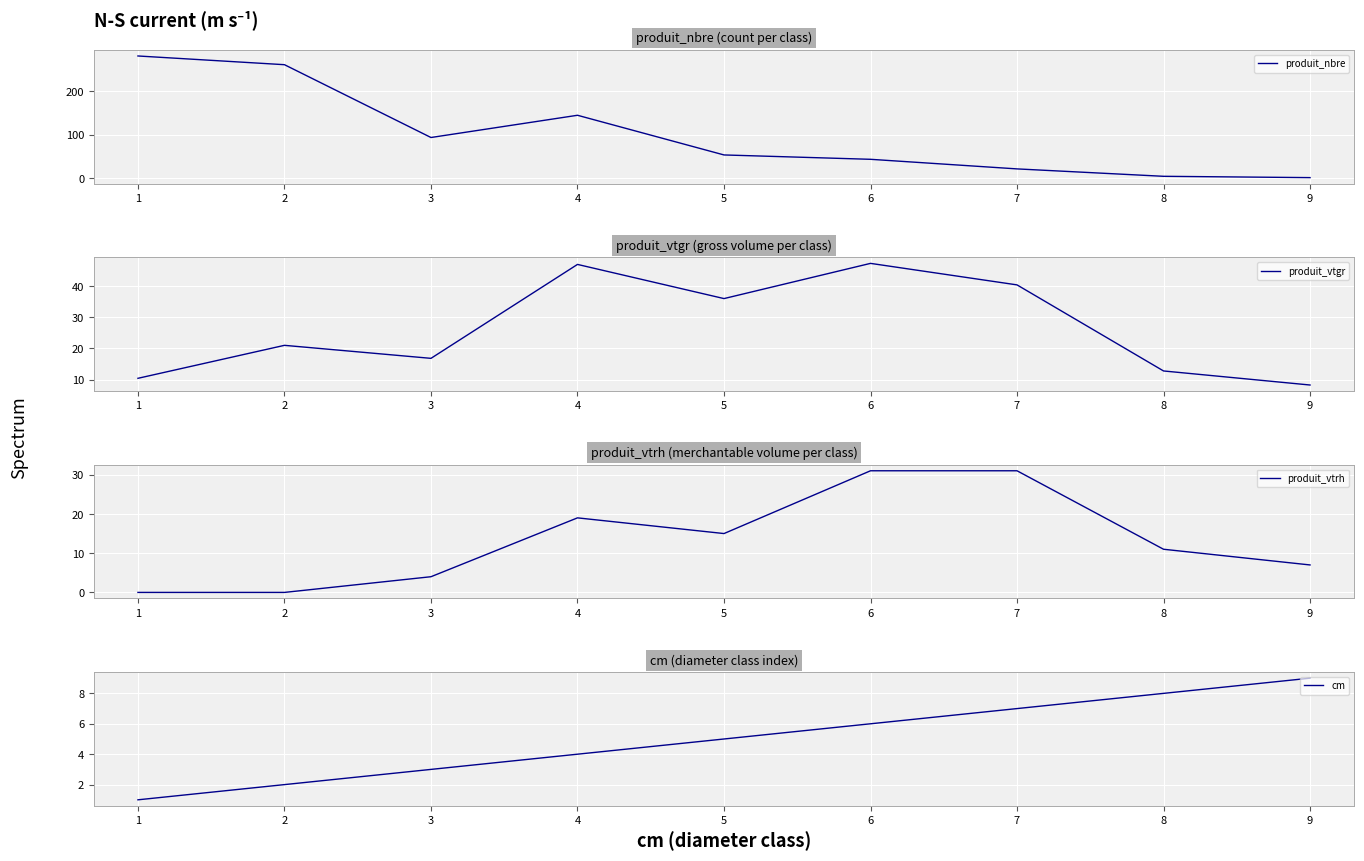

What is the value of the cm point at the 7th from the left?

7.0